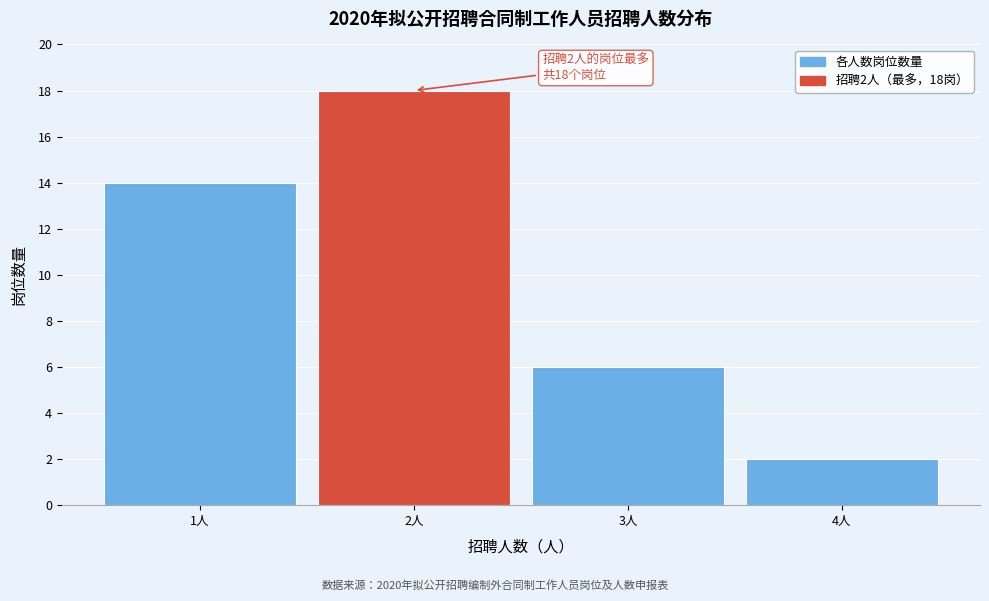

Which range on the x-axis has the tallest bar?

1.5 to 2.5